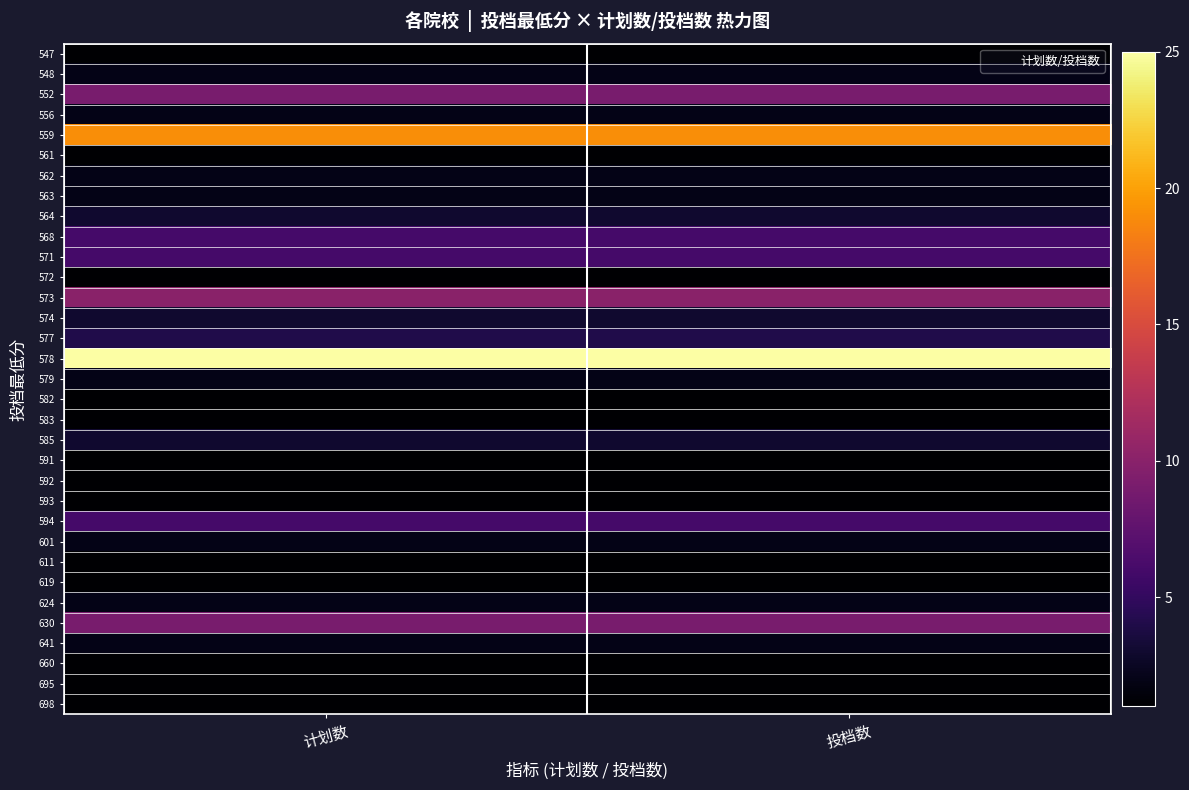

Which label corresponds to the smallest value in the chart?

计划数